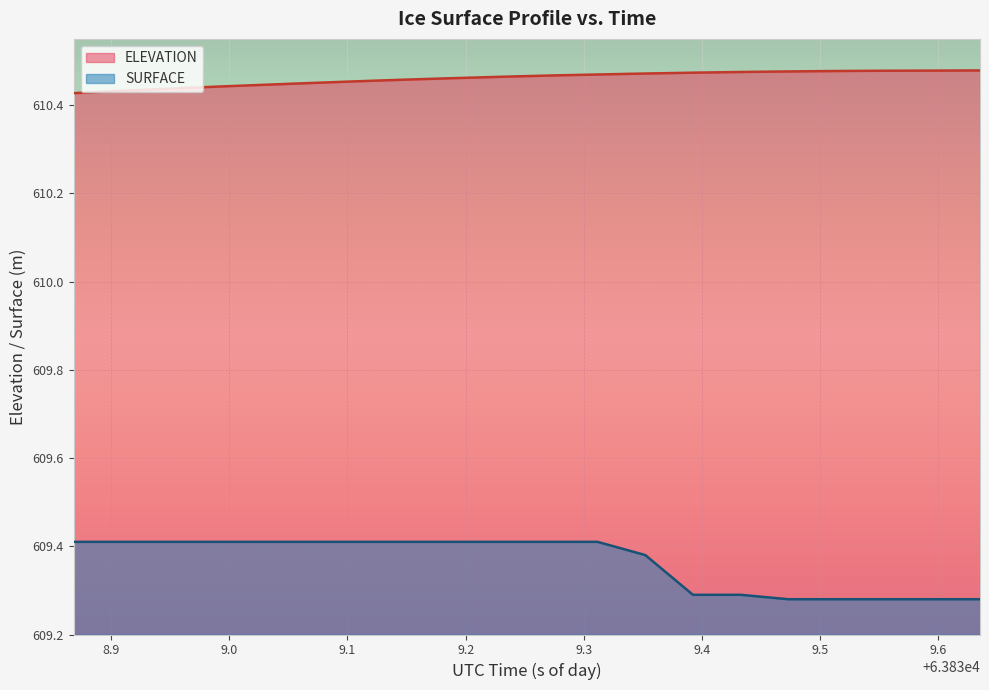

At which label does ELEVATION reach its peak?

63839.6354